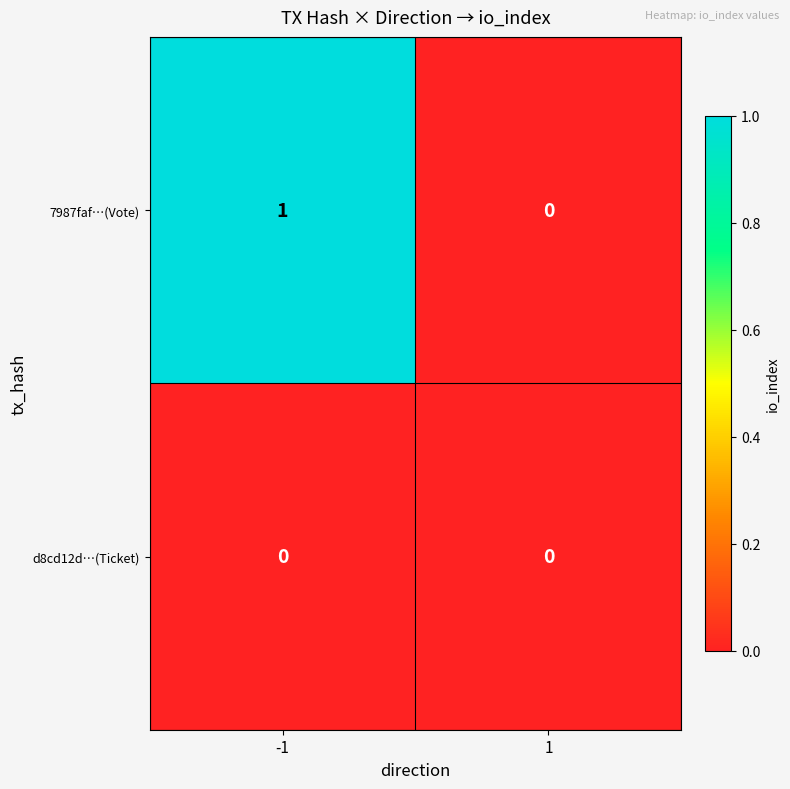

Is the value of d8cd12d…(Ticket) at -1 greater than the value of 7987faf…(Vote) at -1?

No